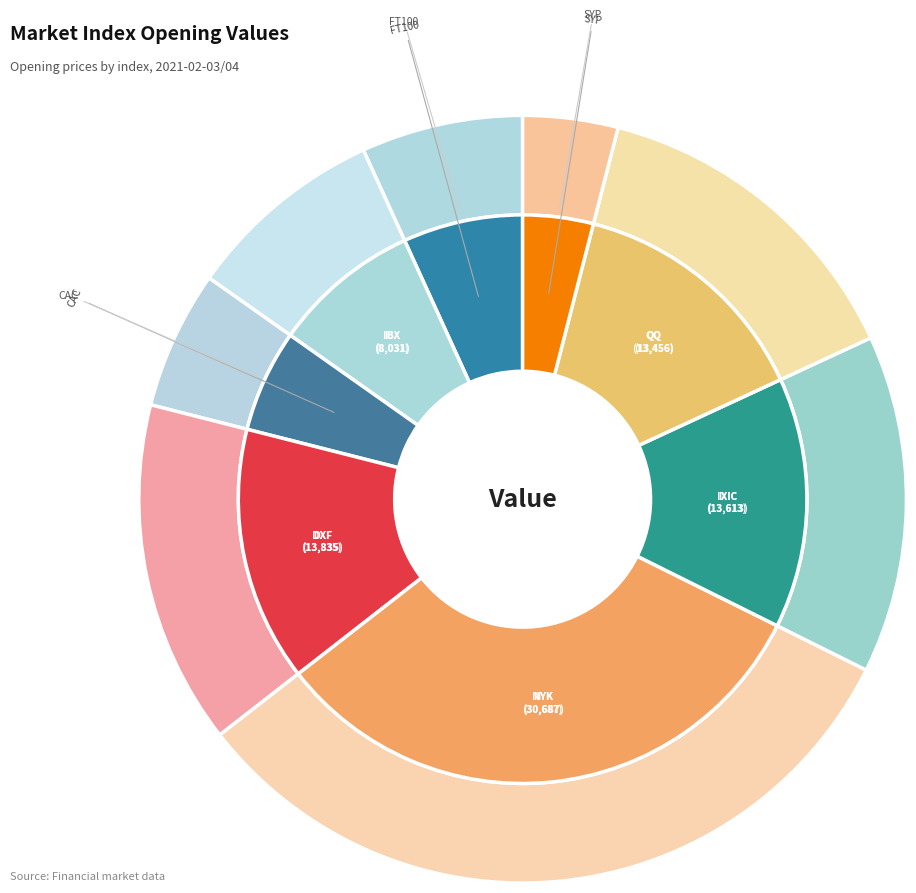

What is the change in value from FT100 to NYK?

+24179.7